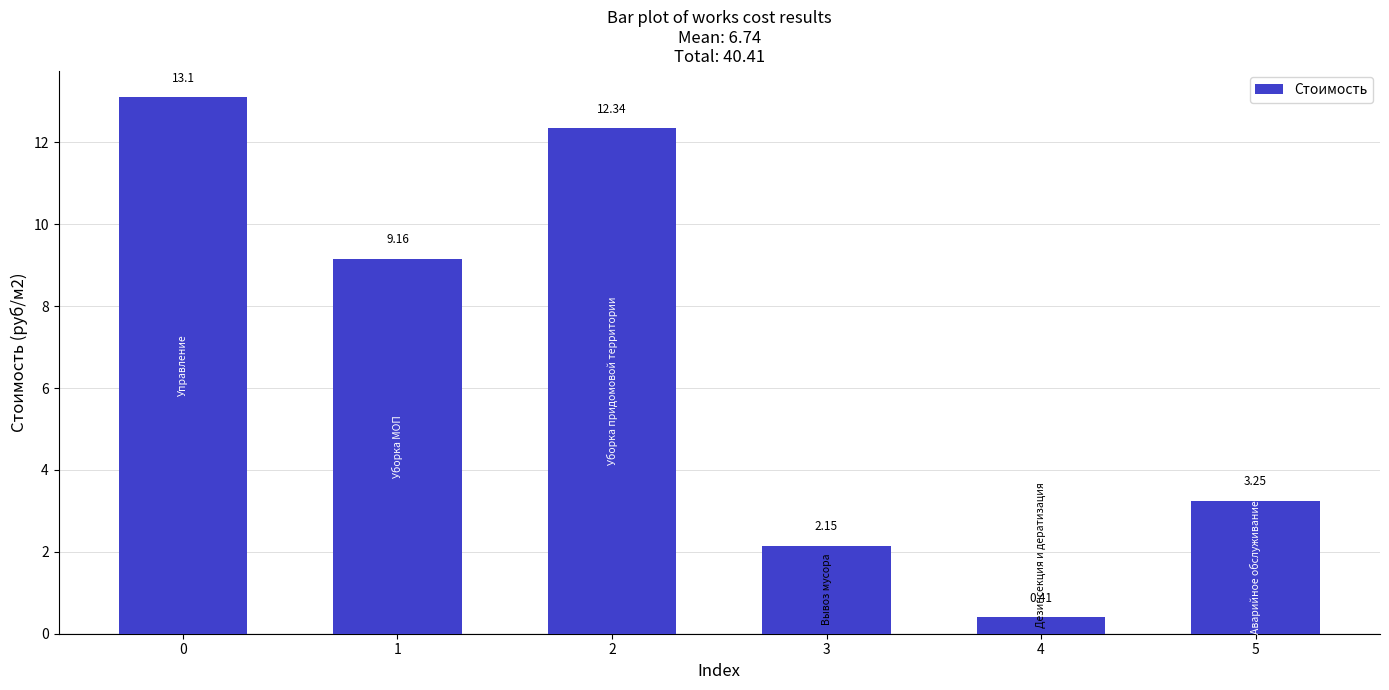

Read the value at 2.

12.3